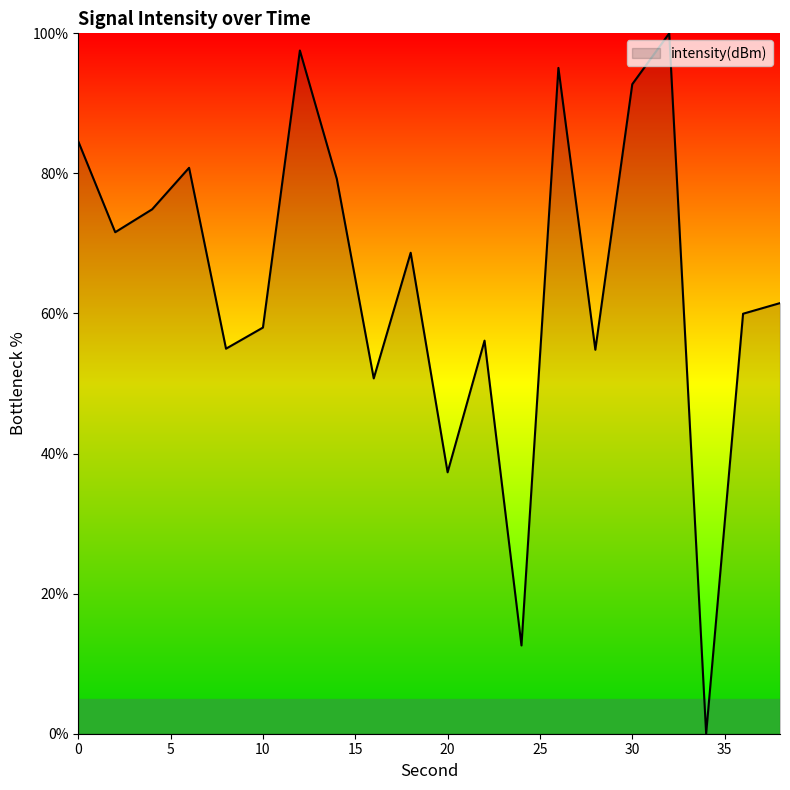

What is the greatest value displayed?

100.0